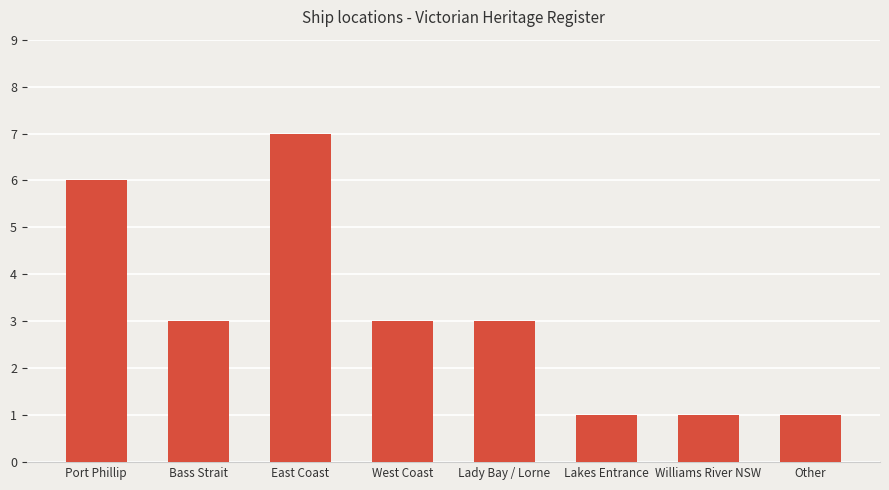

Approximately how many times larger is the value at Lady Bay / Lorne compared to East Coast?

0.4